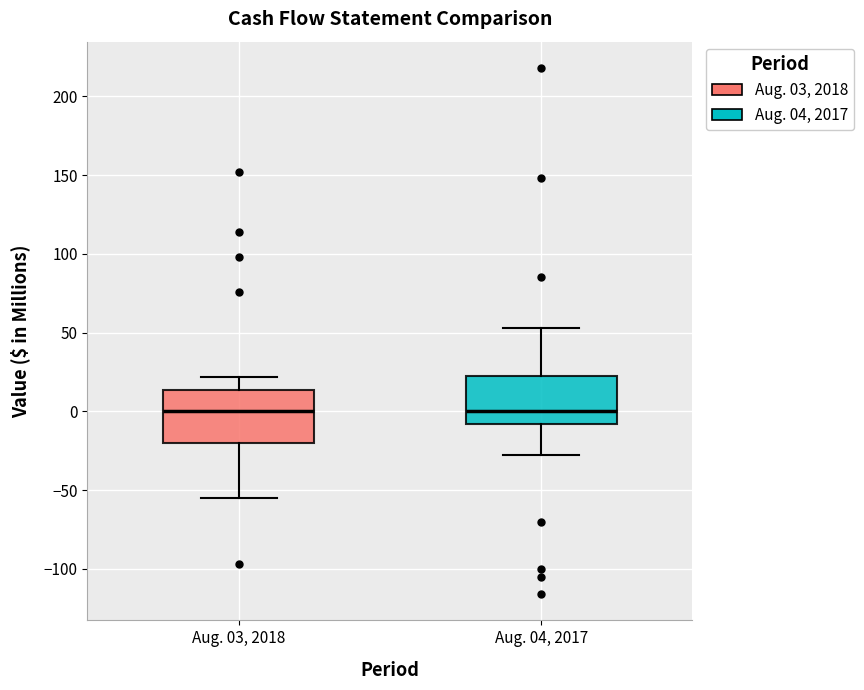

Reading left to right, transcribe this box plot: for each box, give where its median line is, the range the box spans, and where its two whiskers end, as read against the y-axis. The values are not printed on the chart, so give them approximately, as read against the axis.

Aug. 03, 2018: median 0, box -20 to 15, whiskers -55 to 20
Aug. 04, 2017: median 0, box -10 to 25, whiskers -30 to 55